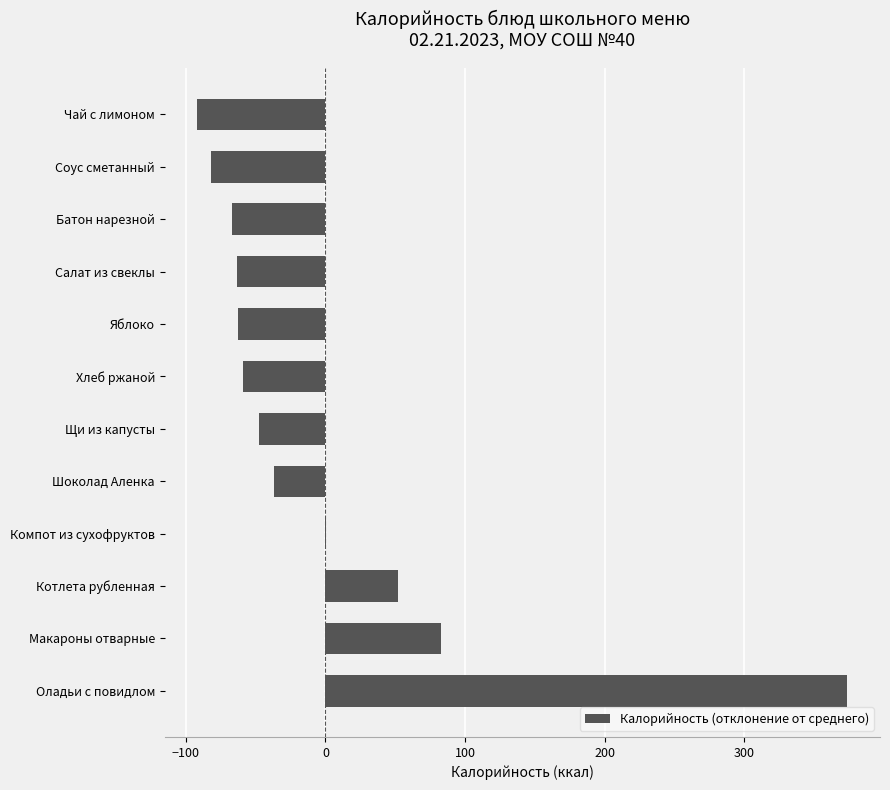

Are the bars horizontal?

Yes